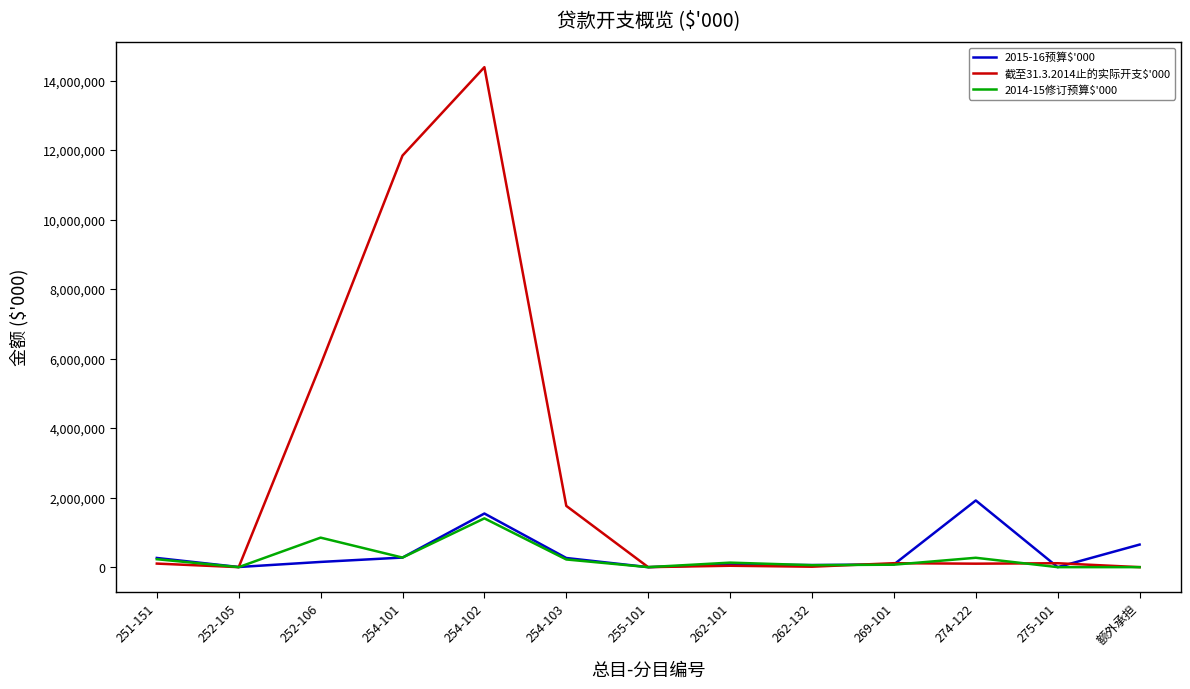

What is the difference between the maximum and minimum values in the 截至31.3.2014止的实际开支$'000 series?

14398545